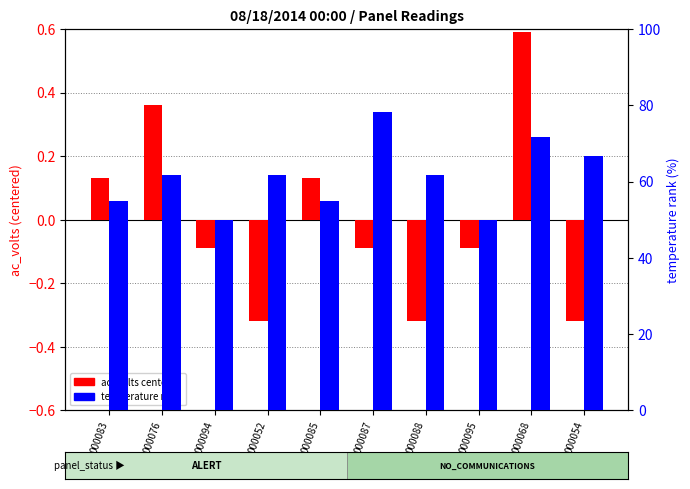

How many series are shown in this chart?

2